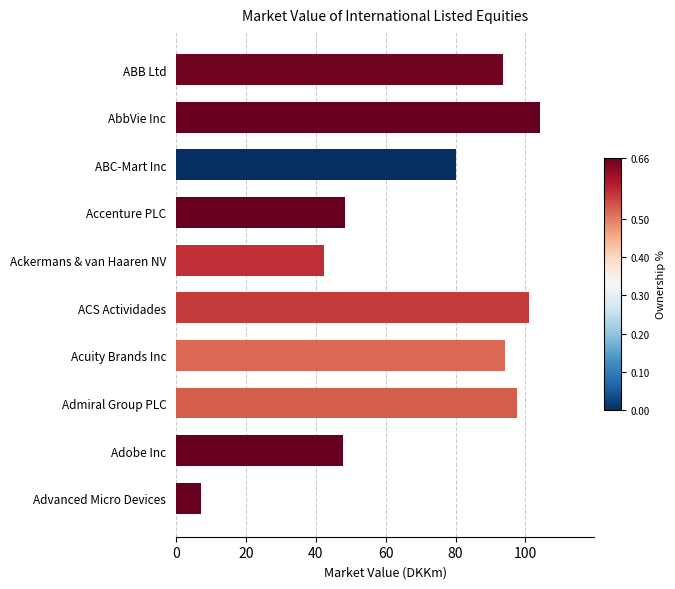

True or false: the data shows 140.1 at ACS Actividades.

False